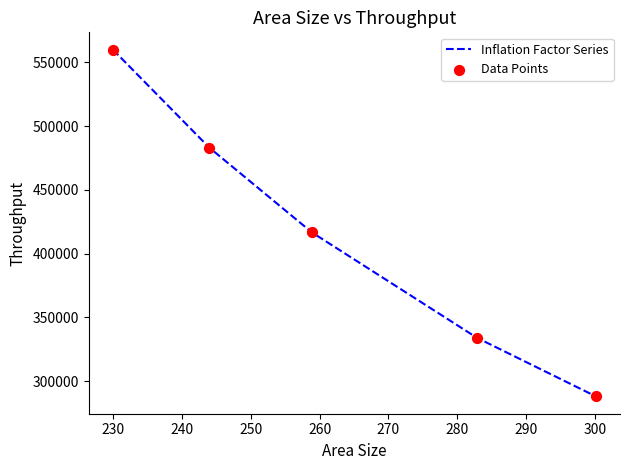

What is the difference between the maximum and minimum values?

272027.8